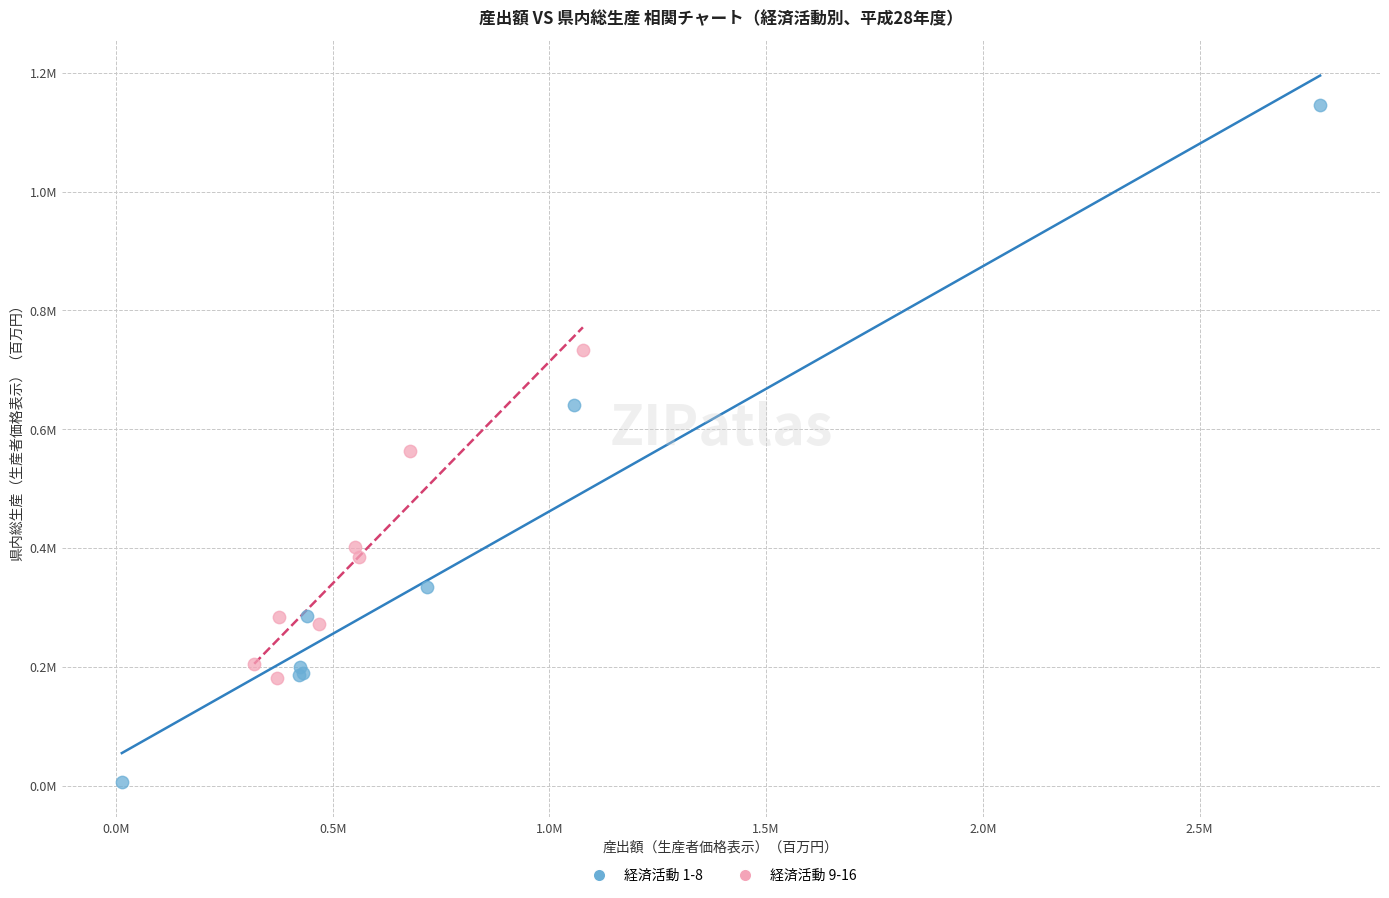

Which series reaches the minimum Y coordinate?

経済活動 1-8